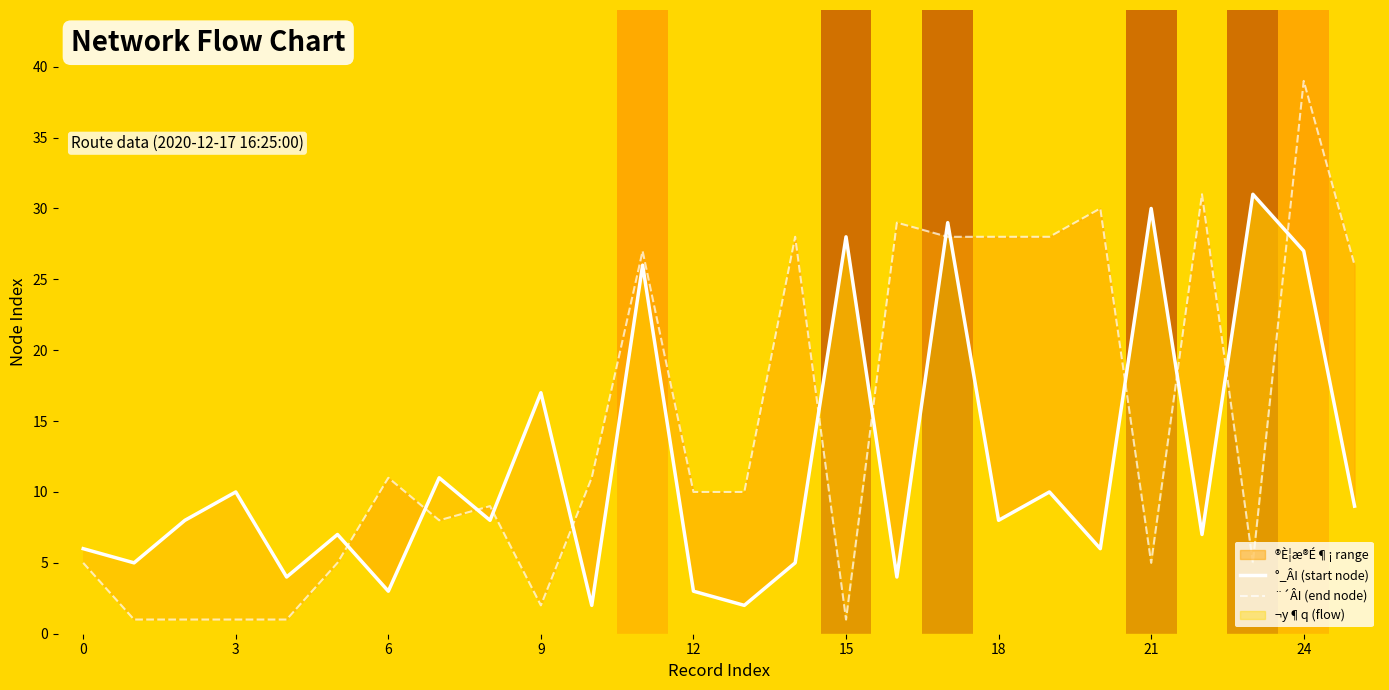

What is the minimum value for °_ÂI (start node)?

2